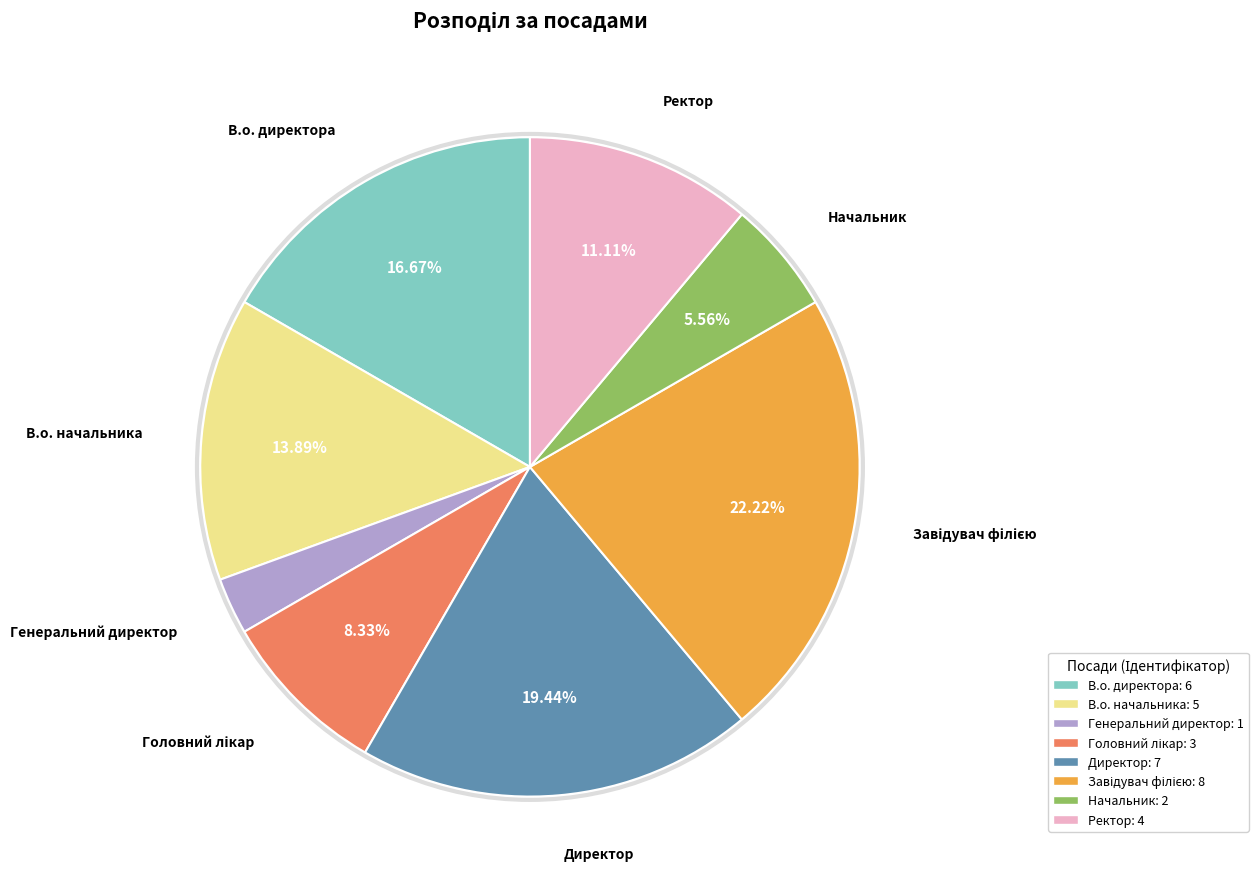

Is there a majority slice in this chart?

No